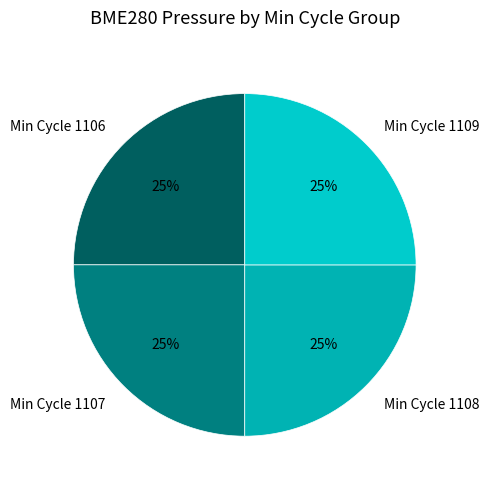

Does any single category account for the majority?

No